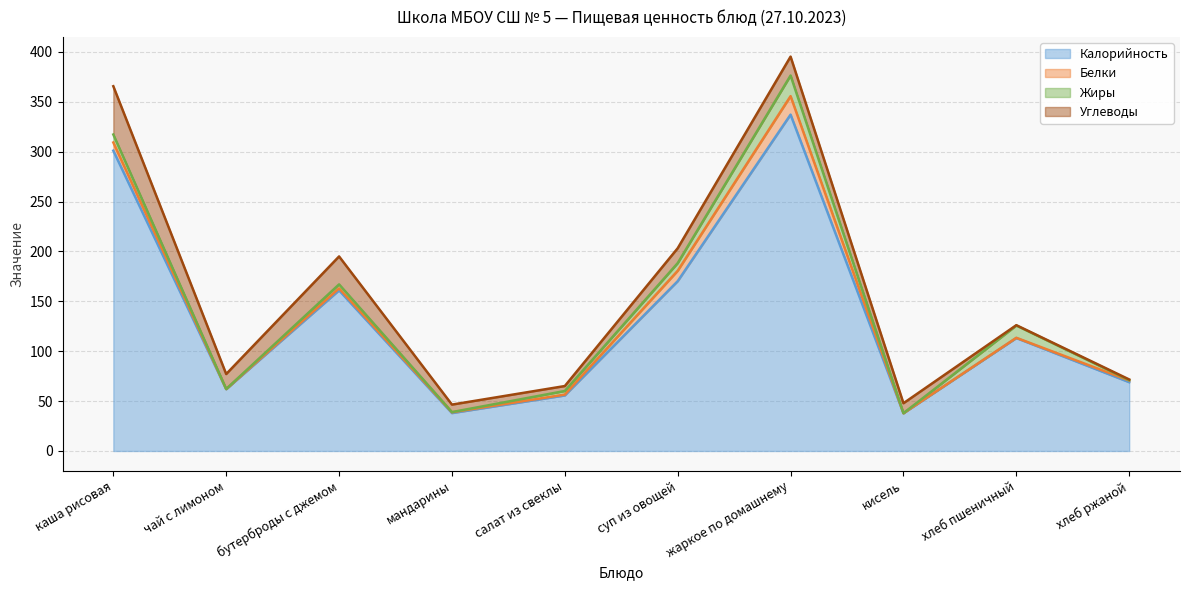

Which category has the highest value across all series?

жаркое по домашнему